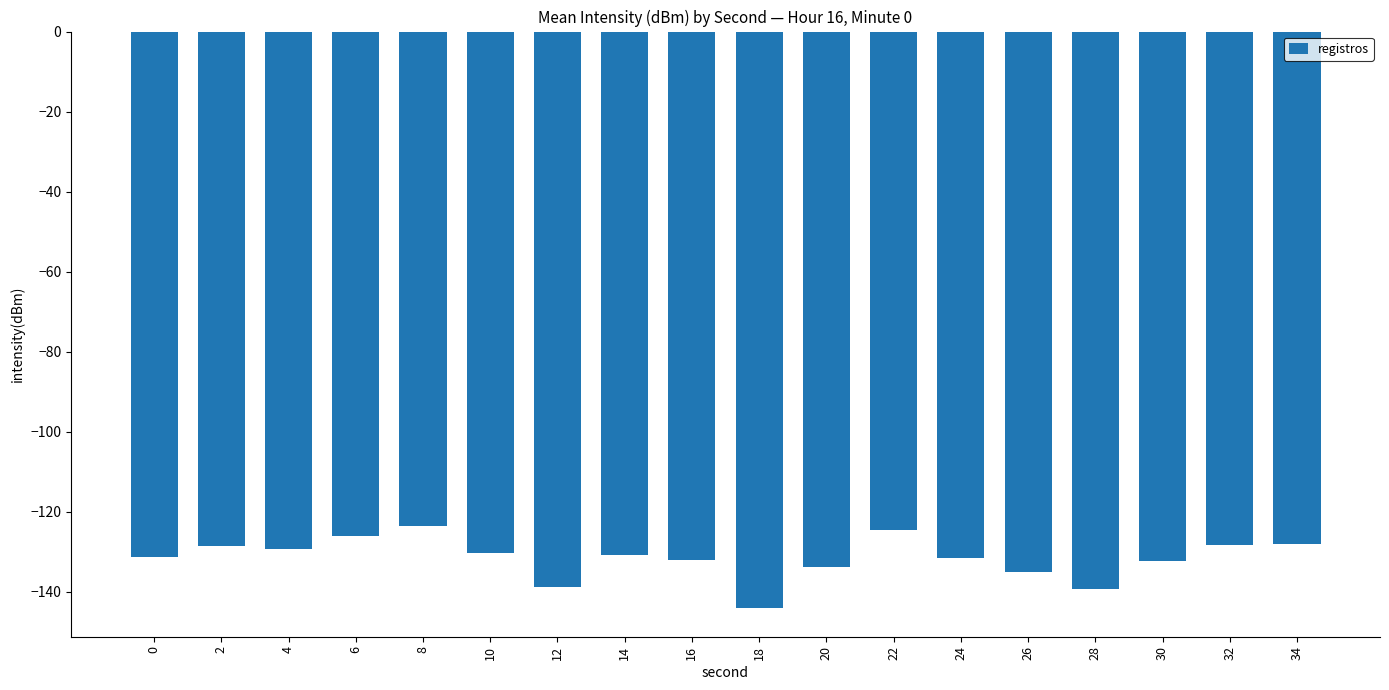

What is the approximate value at 6?

-126.1